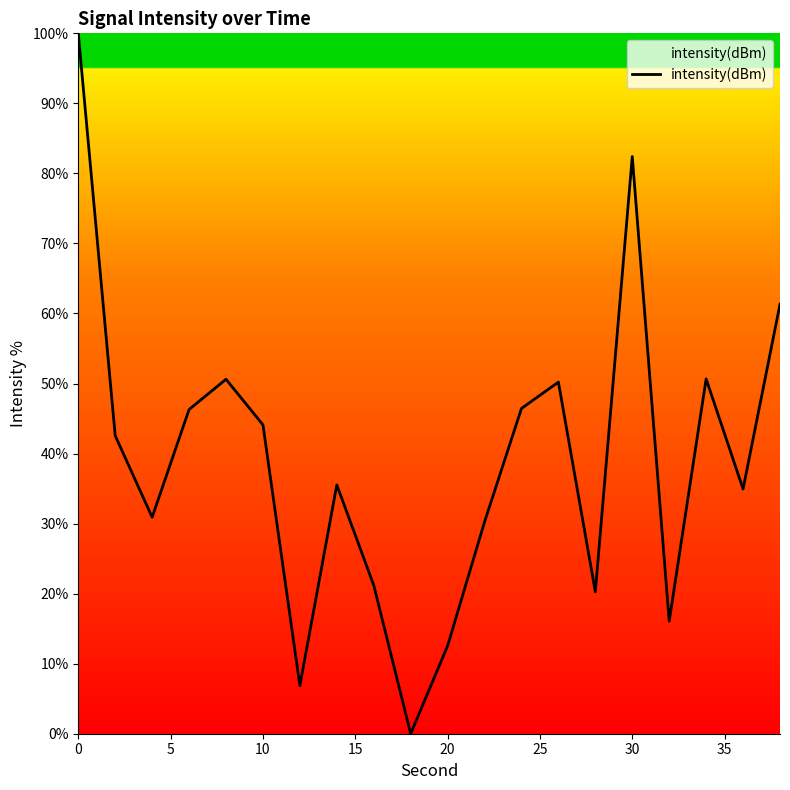

How many values are below 42?

10